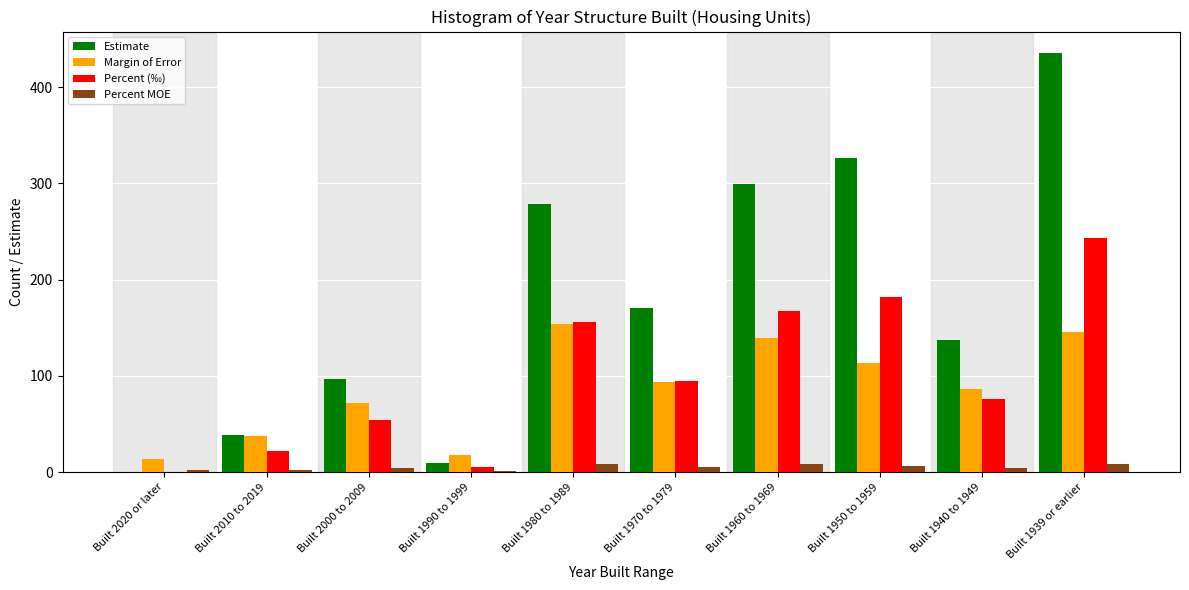

Between Built 2000 to 2009 and Built 1970 to 1979, which series saw the biggest shift?

Estimate